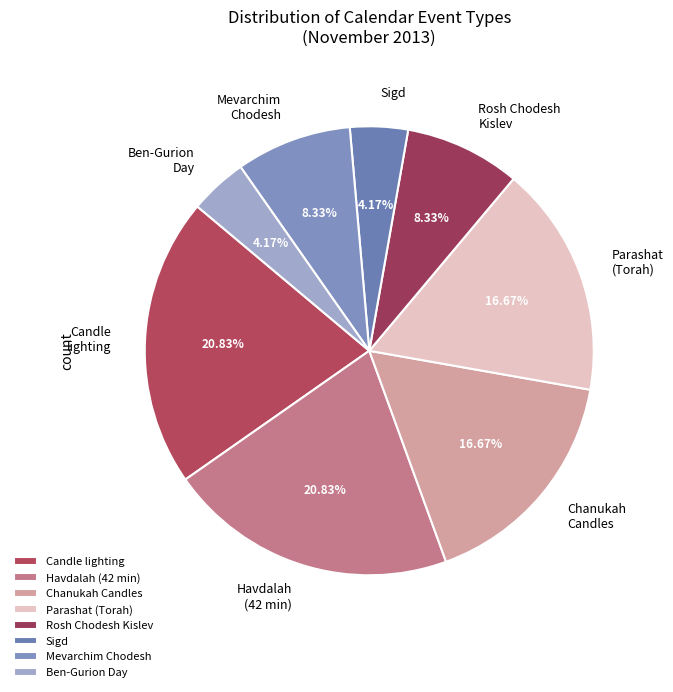

What percentage is the Mevarchim Chodesh slice, to the nearest percent?

8%